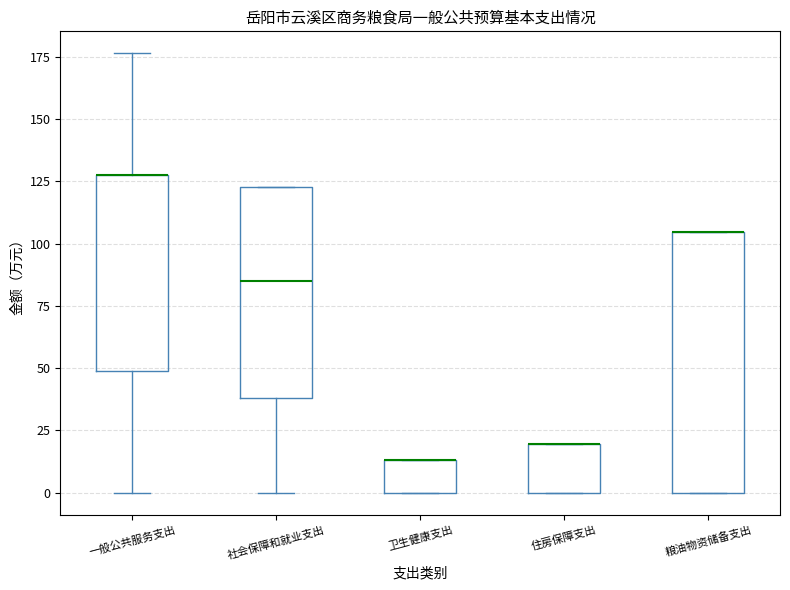

Which box is the tallest, from its lower edge to its upper edge?

粮油物资储备支出